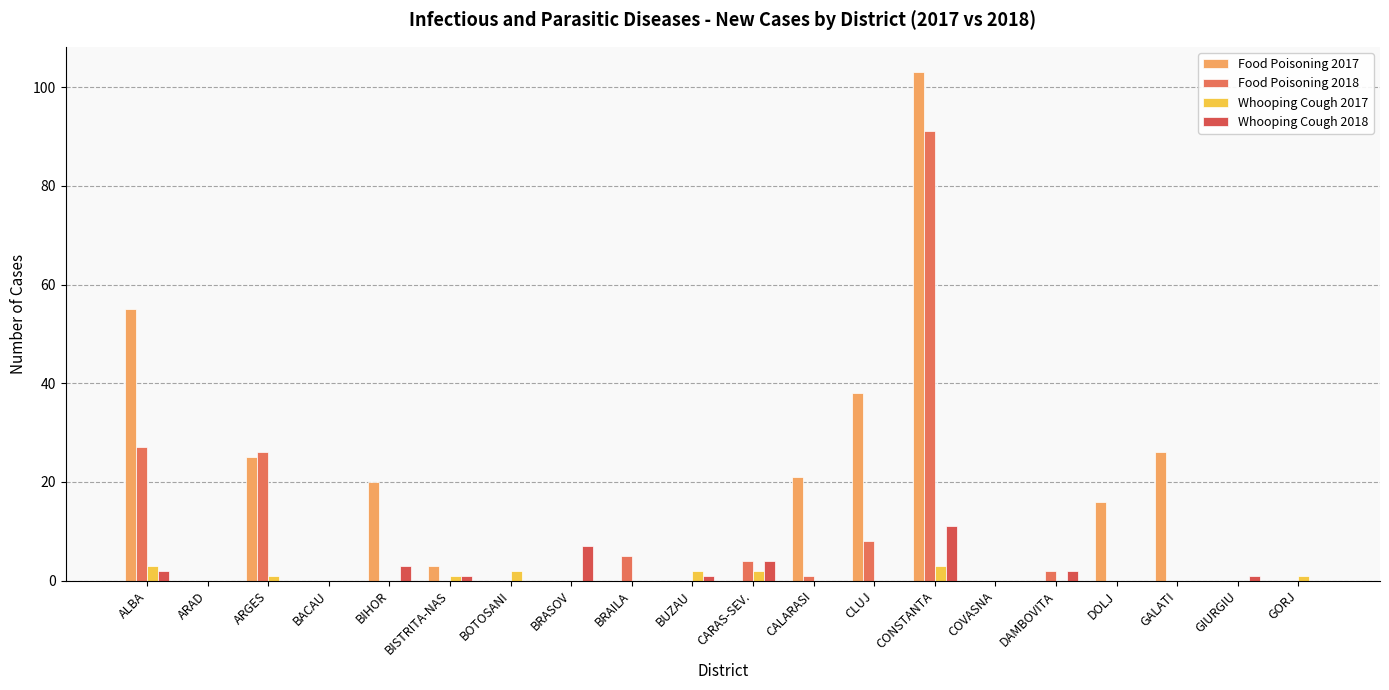

Count the number of data series in this chart.

4